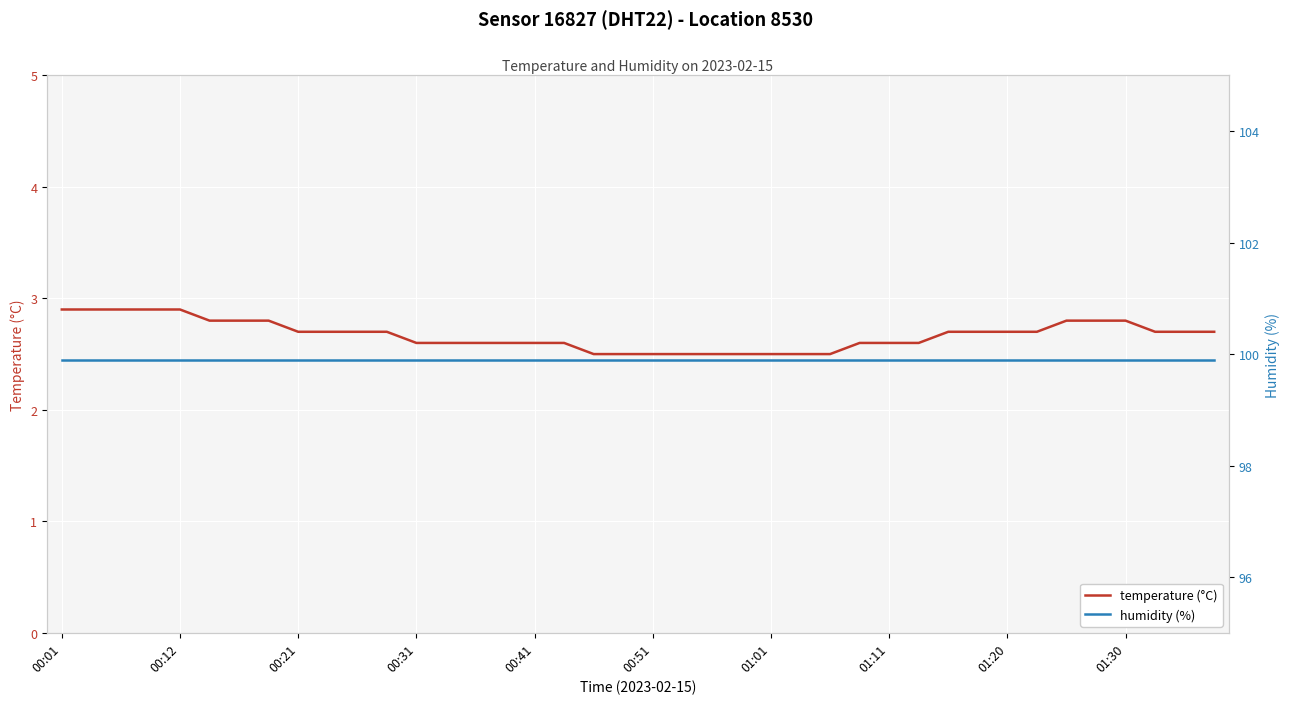

Which series changed the most between 15 and 22?

temperature (°C)